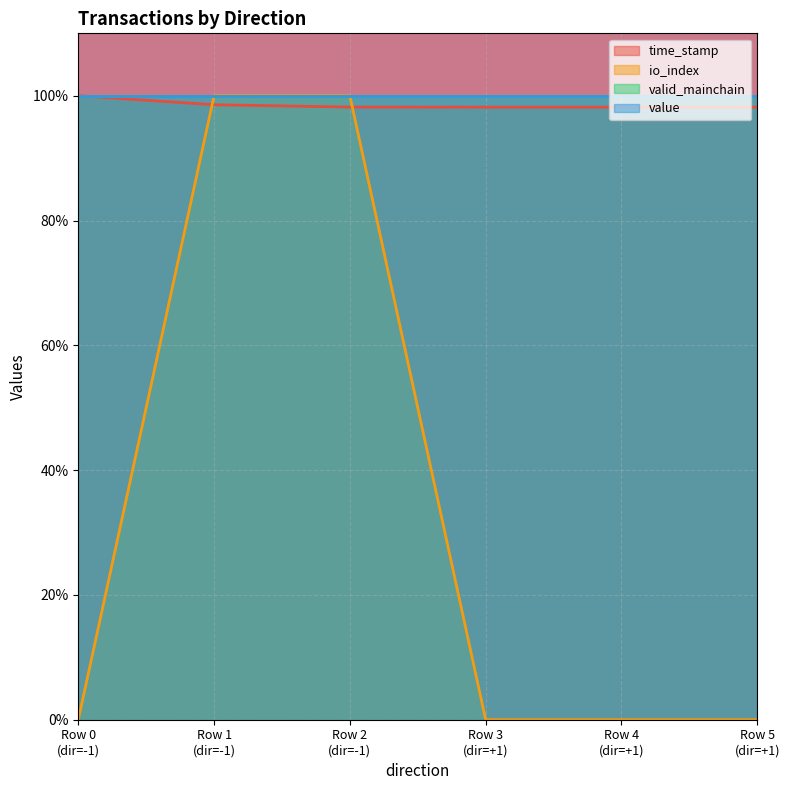

How many times do io_index and time_stamp cross each other?

2